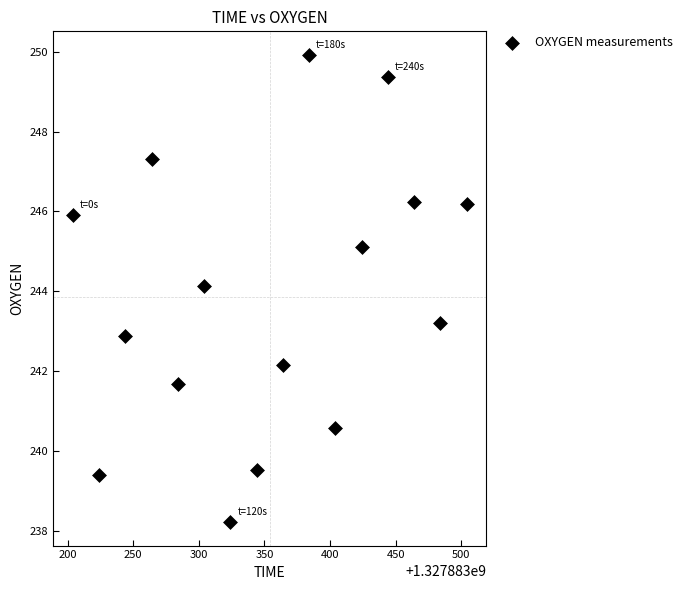

What is the range of Y values (max minus min)?

11.7